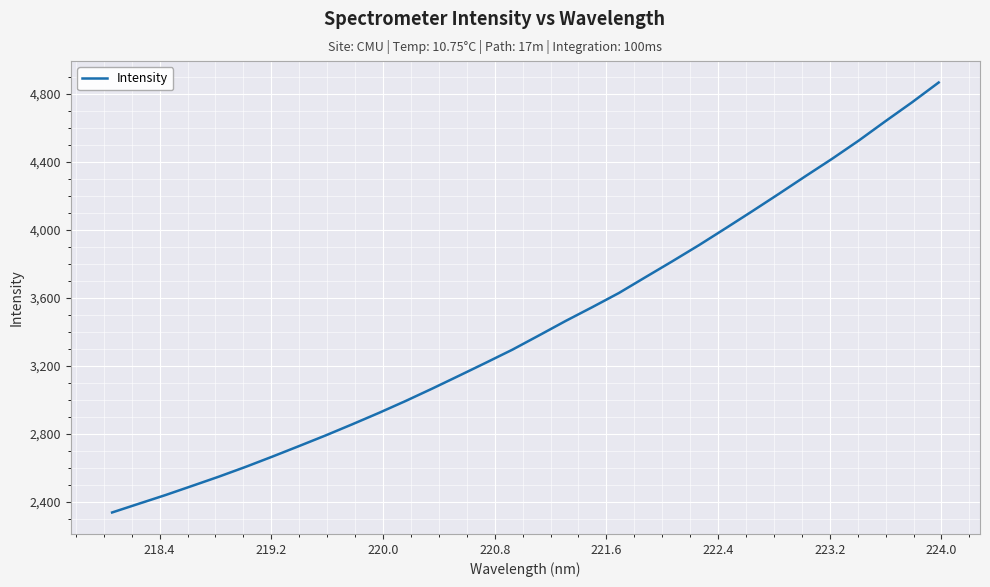

What is the smallest value displayed?

2339.3